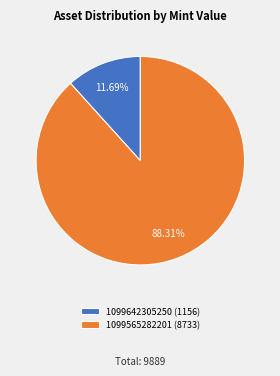

How many segments does this pie chart have?

2